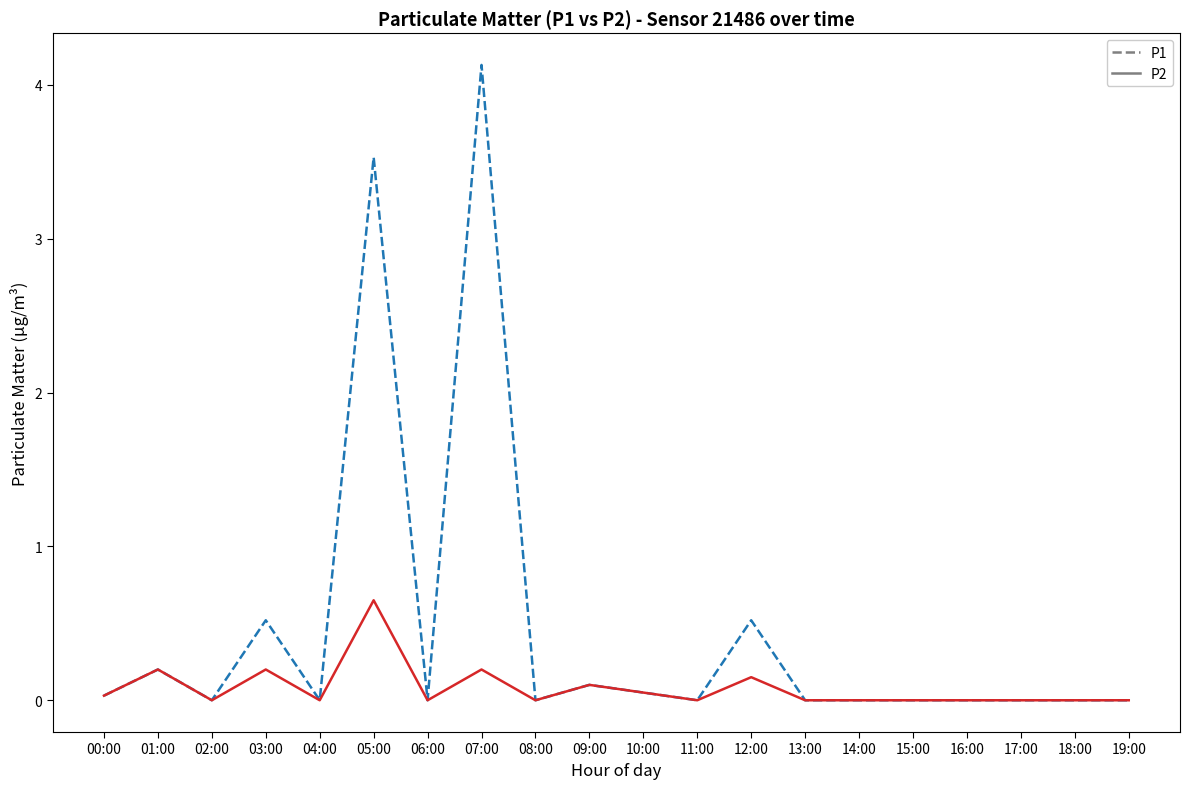

True or false: P2 has a value of 0.2 at 03:00.

True